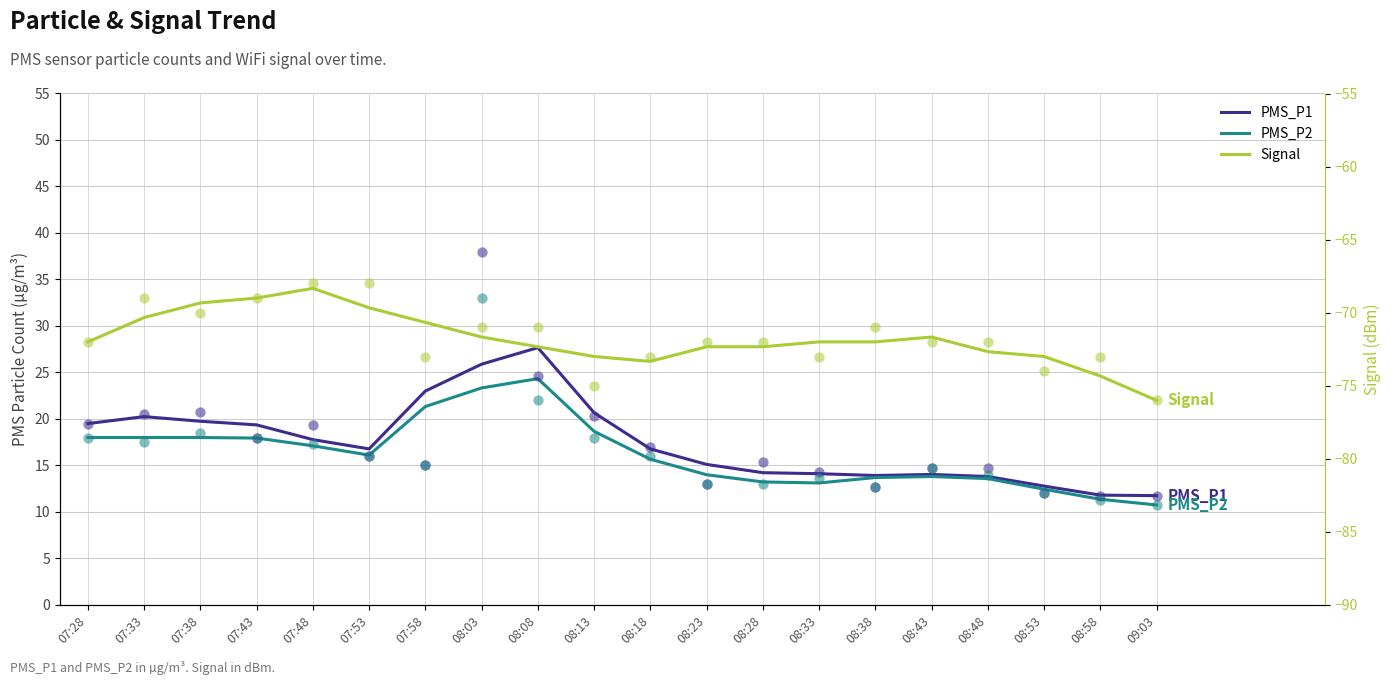

Which series has the widest spread of Y values?

PMS_P1